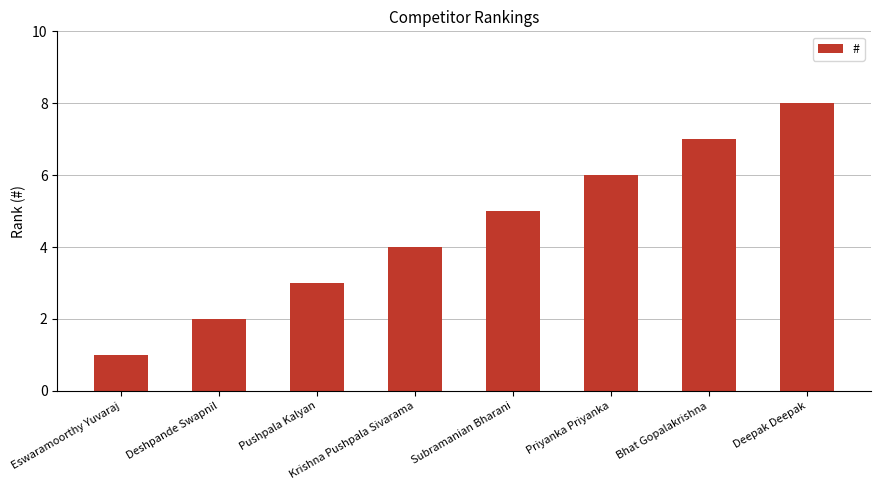

Approximately how many times larger is the value at Priyanka Priyanka compared to Subramanian Bharani?

1.2